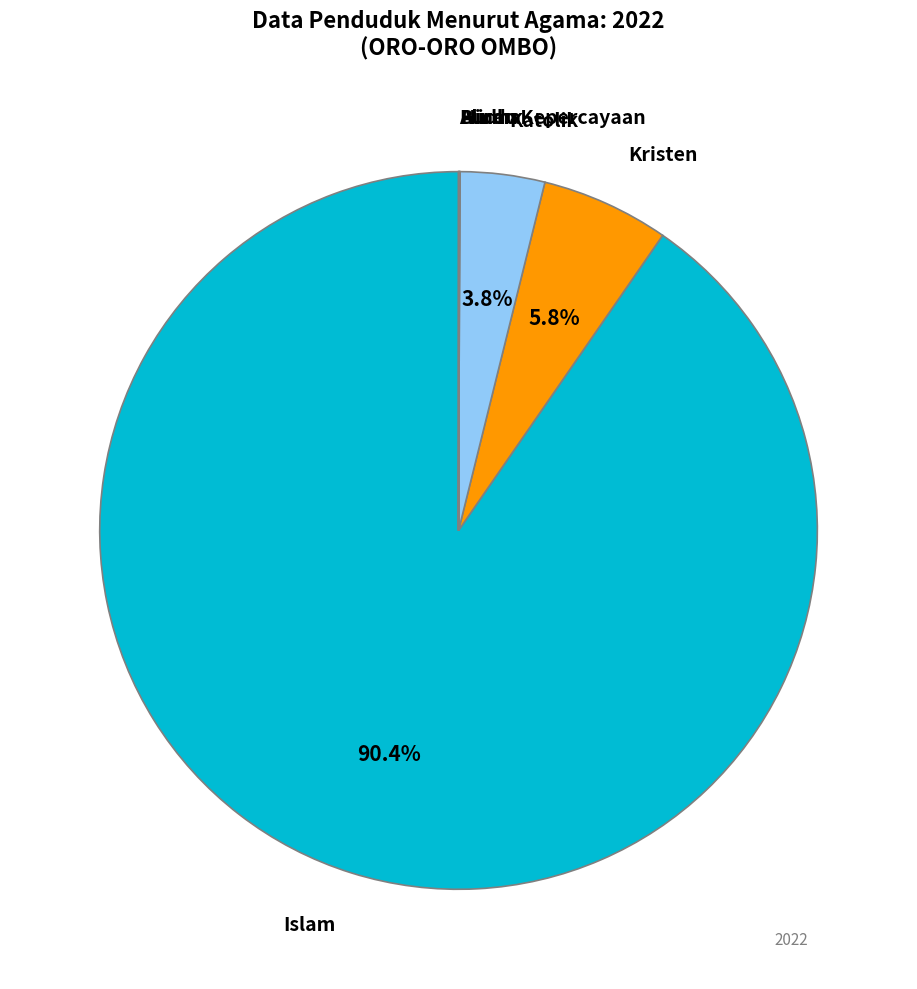

Does any single category account for the majority?

Yes